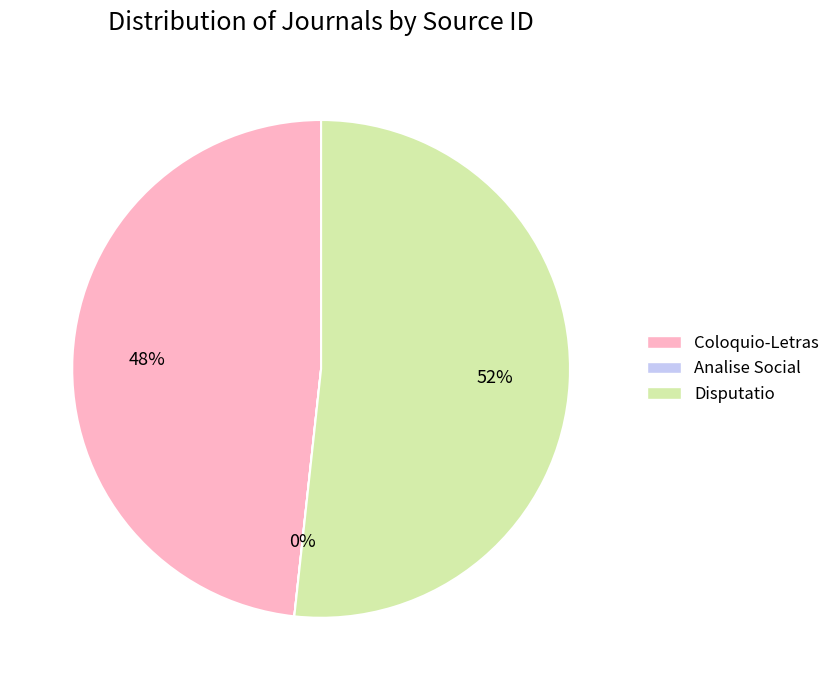

Which slice is the largest?

Disputatio